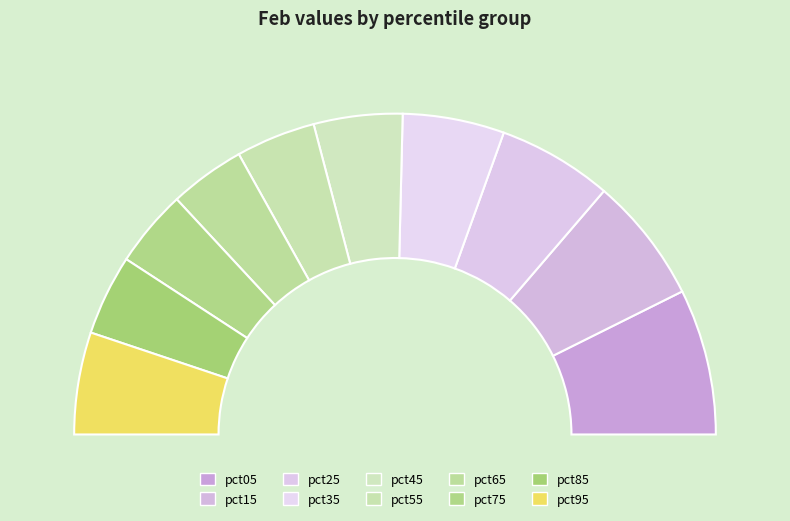

Rank the categories by value from highest to lowest.

pct05, pct15, pct25, pct95, pct35, pct45, pct85, pct55, pct75, pct65